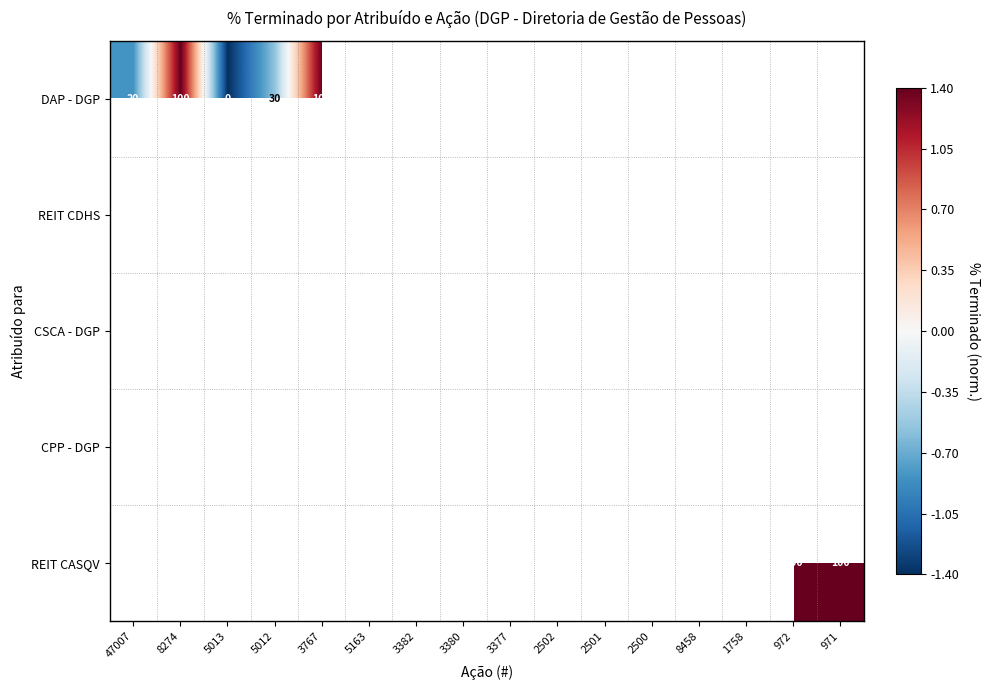

At how many categories does at least one series exceed 0?

12